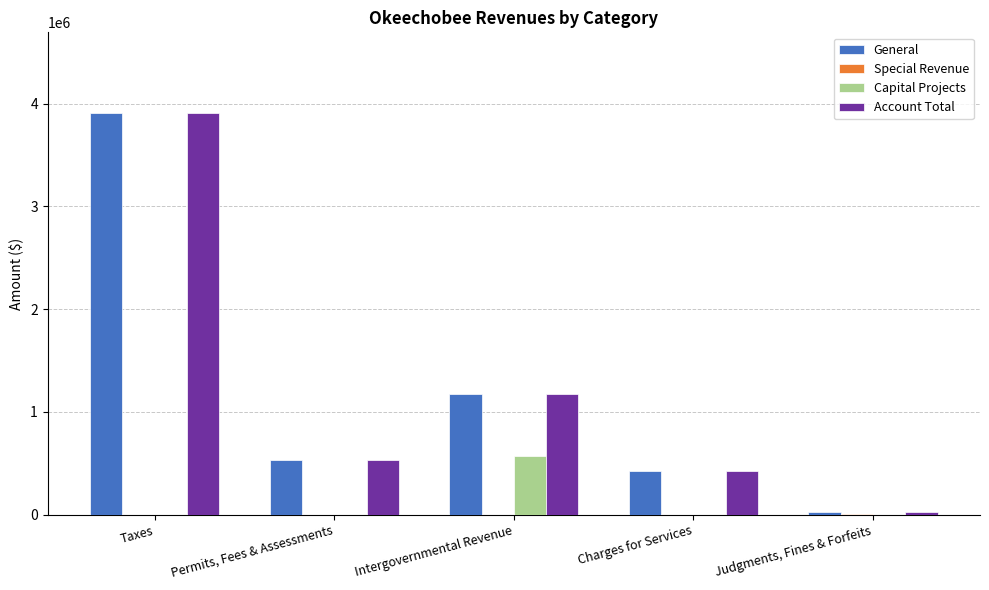

What is the maximum value for Account Total?

3910747